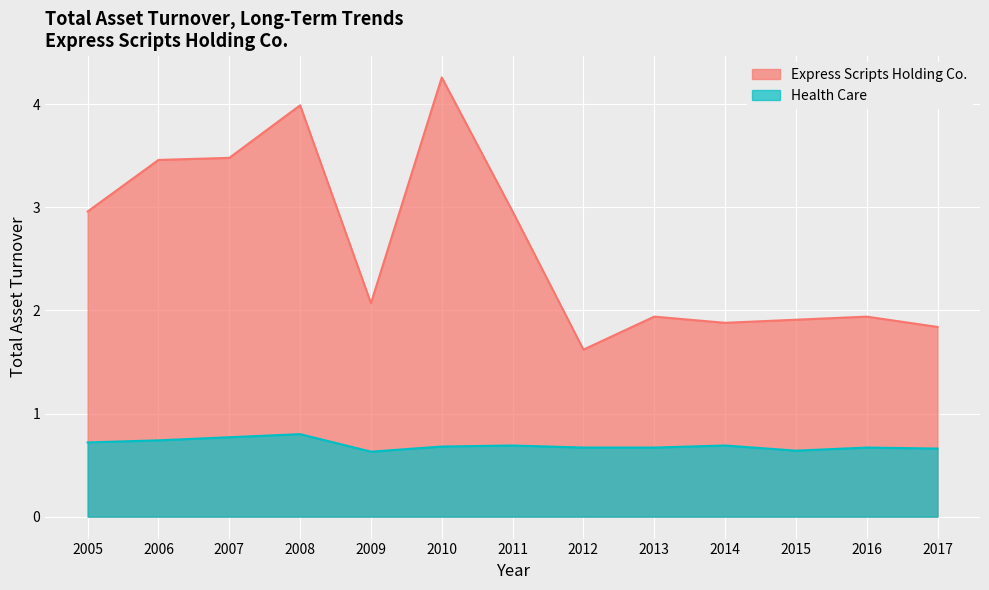

Does the chart display data point markers on the line(s)?

No